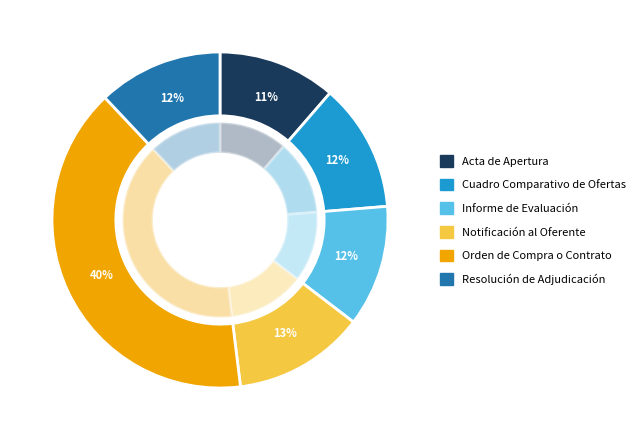

How many slices are in this pie chart?

6